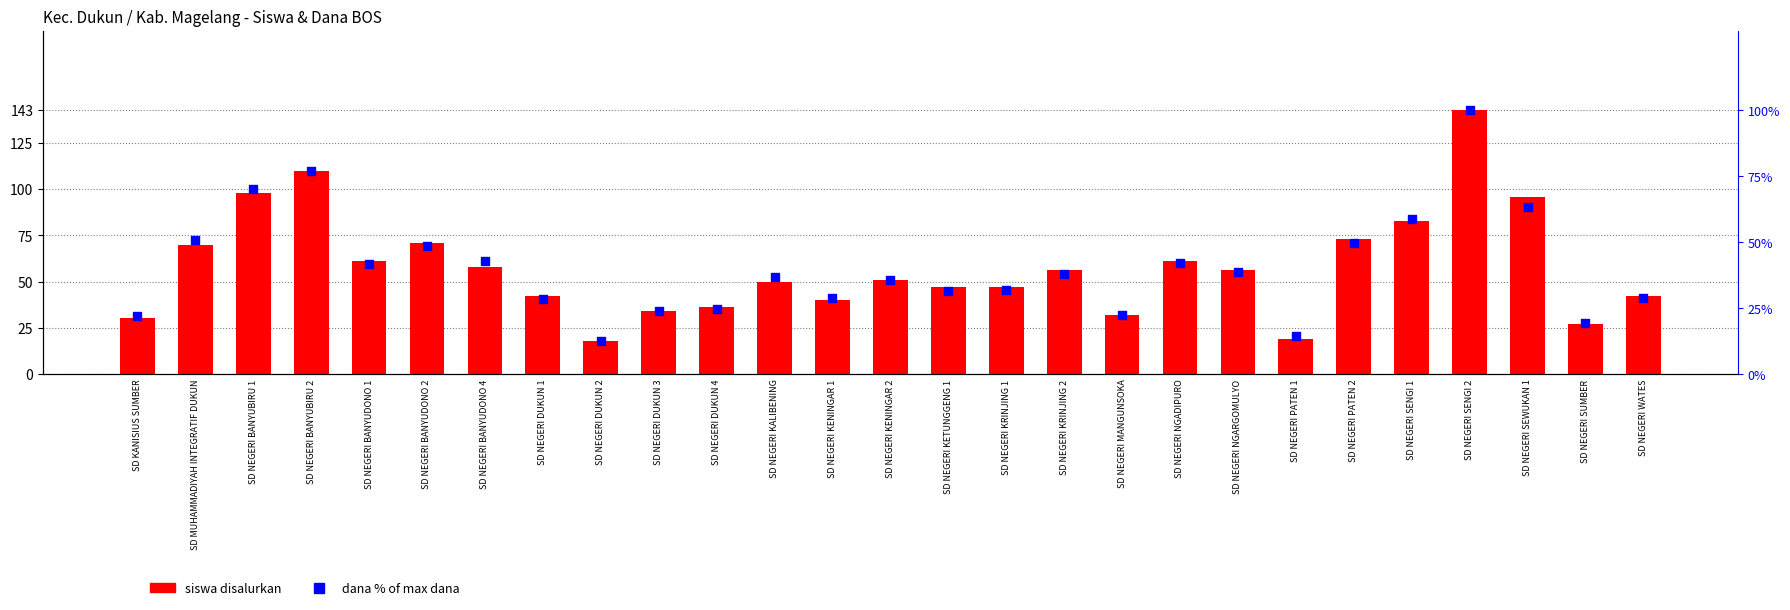

What are all the series names shown in the legend?

siswa disalurkan, dana % of max